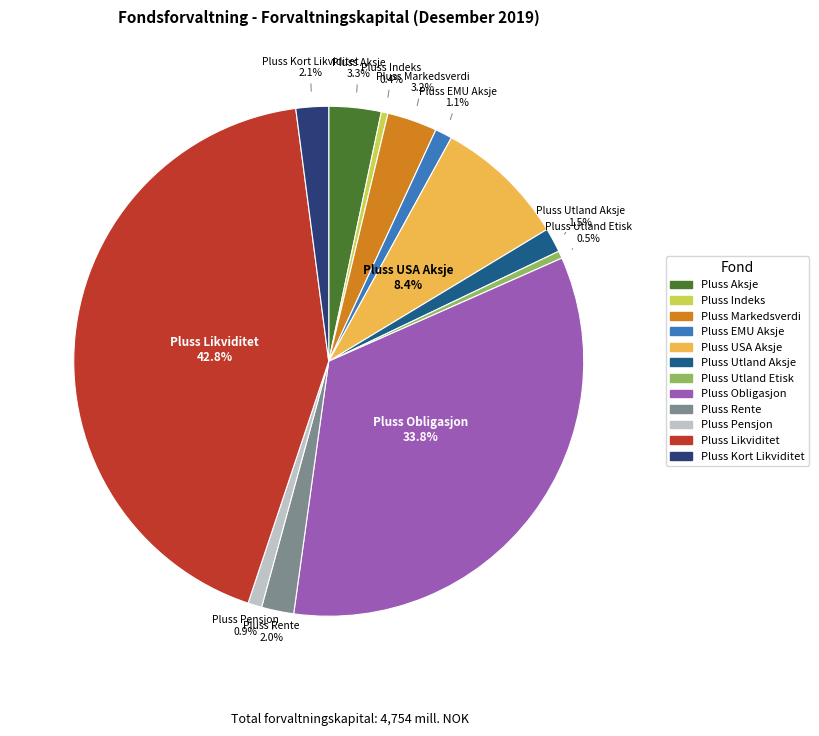

The Pluss Pensjon slice represents 1% of the pie. True or false?

True